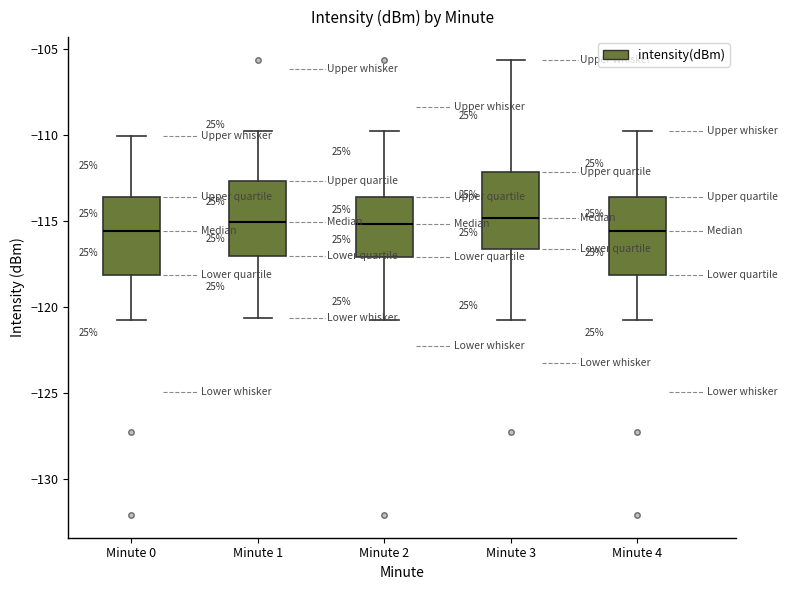

Reading left to right, transcribe this box plot: for each box, give where its median line is, the range the box spans, and where its two whiskers end, as read against the y-axis. The values are not printed on the chart, so give them approximately, as read against the axis.

Minute 0: median -115.5, box -118.0 to -113.5, whiskers -121.0 to -110.0
Minute 1: median -115.0, box -117.0 to -112.5, whiskers -120.5 to -110.0
Minute 2: median -115.0, box -117.0 to -113.5, whiskers -121.0 to -110.0
Minute 3: median -115.0, box -116.5 to -112.0, whiskers -121.0 to -105.5
Minute 4: median -115.5, box -118.0 to -113.5, whiskers -121.0 to -110.0